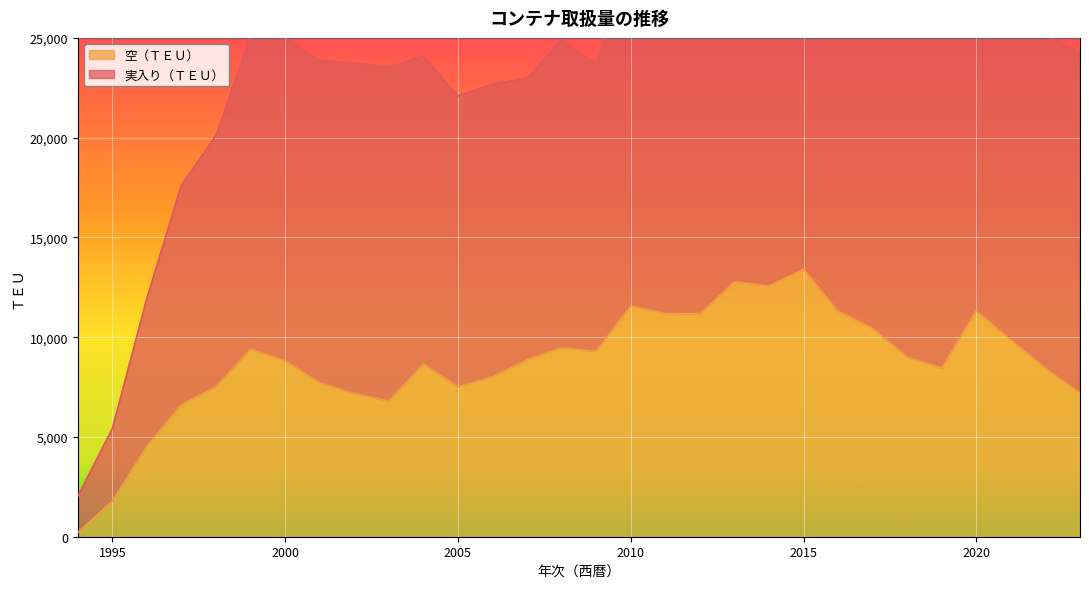

List the series in order of their overall mean, lowest first.

空（ＴＥＵ）, 実入り（ＴＥＵ）